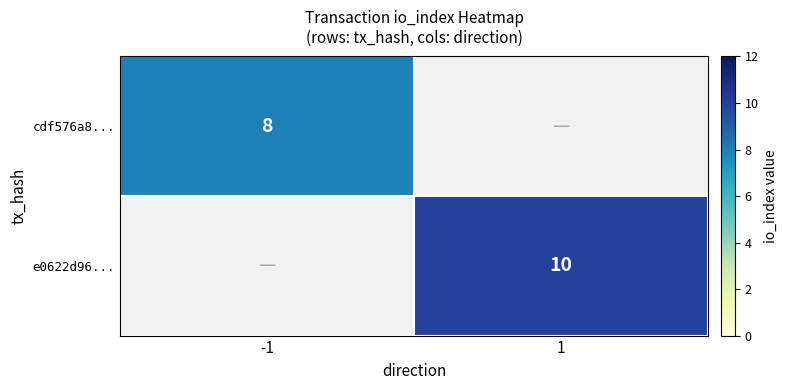

True or false: e0622d96... has a value of 17 at 1.

False